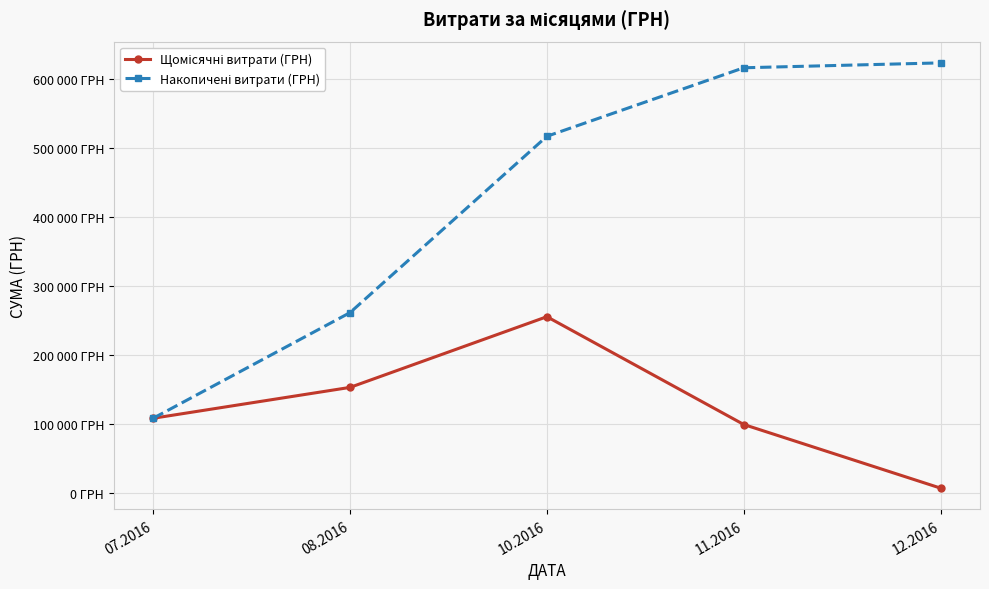

Does the chart have visible grid lines?

Yes